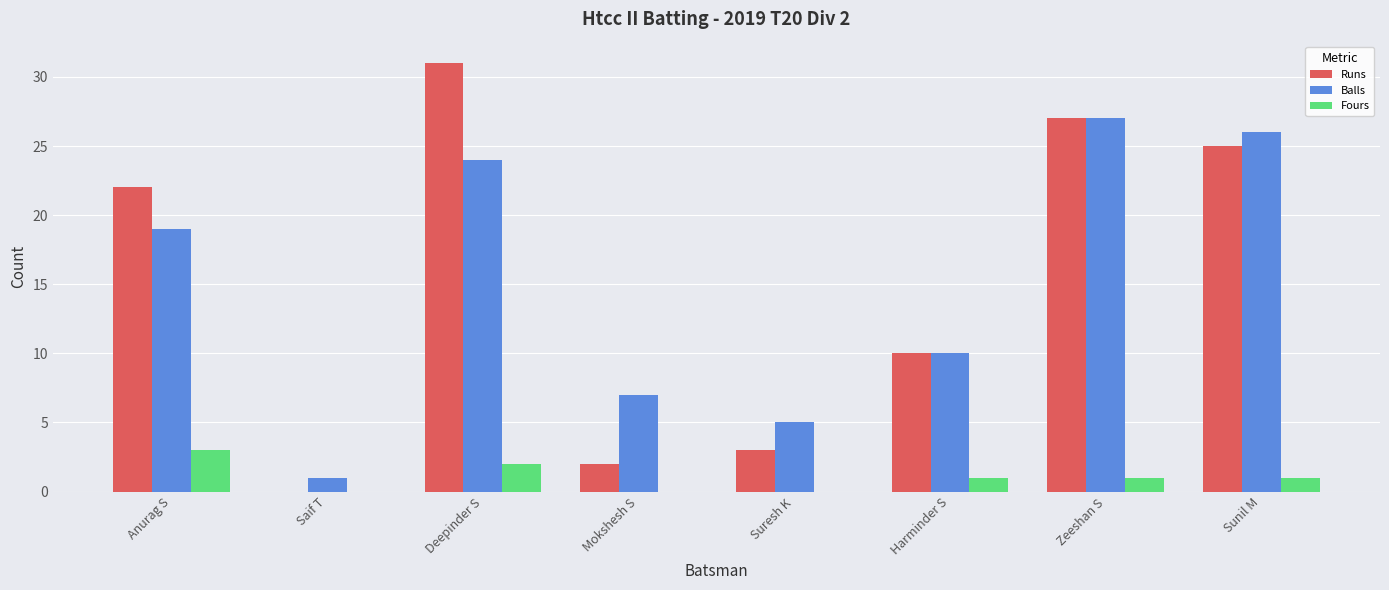

Reading left to right, list all the values displayed in this chart.

Runs: 22	0	31	2	3	10	27	25
Balls: 19	1	24	7	5	10	27	26
Fours: 3	0	2	0	0	1	1	1